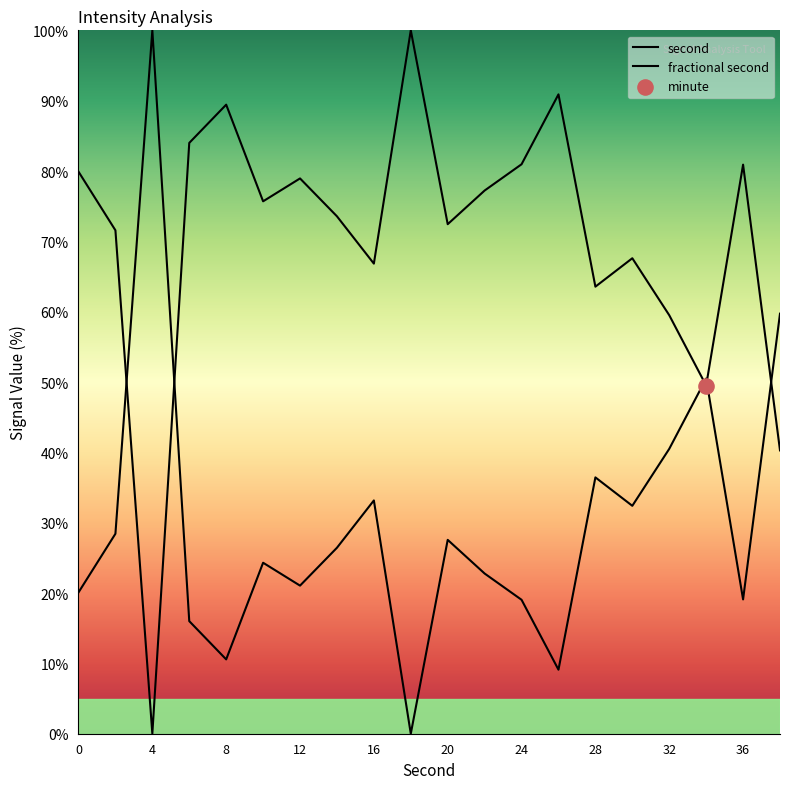

Which series contains the lowest Y value?

second